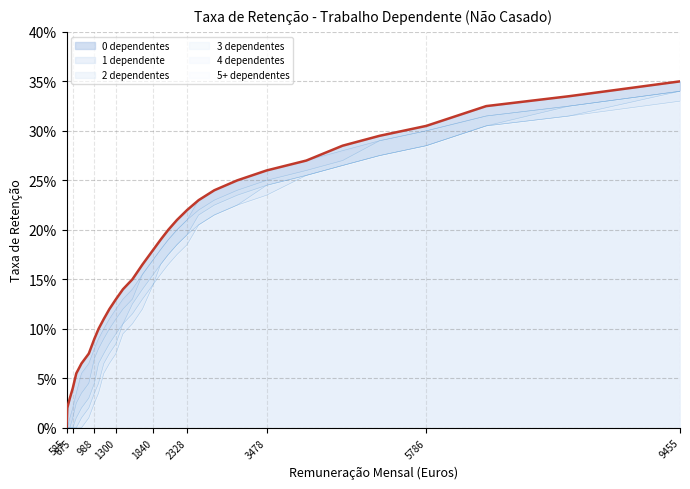

Reading left to right, extract all data points from this chart.

0 dependentes: 0.0	0.0	0.0	0.0	0.0	0.1	0.1	0.1	0.1	0.1	0.1	0.1	0.1	0.1	0.1	0.2	0.2	0.2	0.2	0.2	0.2	0.2	0.2	0.2	0.3	0.3	0.3	0.3	0.3	0.3	0.3	0.3
1 dependente: 0.0	0.0	0.0	0.0	0.0	0.0	0.1	0.1	0.1	0.1	0.1	0.1	0.1	0.1	0.1	0.2	0.2	0.2	0.2	0.2	0.2	0.2	0.2	0.2	0.3	0.3	0.3	0.3	0.3	0.3	0.3	0.3
2 dependentes: 0.0	0.0	0.0	0.0	0.0	0.0	0.0	0.0	0.1	0.1	0.1	0.1	0.1	0.1	0.1	0.2	0.2	0.2	0.2	0.2	0.2	0.2	0.2	0.2	0.2	0.3	0.3	0.3	0.3	0.3	0.3	0.3
3 dependentes: 0.0	0.0	0.0	0.0	0.0	0.0	0.0	0.0	0.0	0.1	0.1	0.1	0.1	0.1	0.1	0.1	0.2	0.2	0.2	0.2	0.2	0.2	0.2	0.2	0.2	0.3	0.3	0.3	0.3	0.3	0.3	0.3
4 dependentes: 0.0	0.0	0.0	0.0	0.0	0.0	0.0	0.0	0.0	0.0	0.1	0.1	0.1	0.1	0.1	0.1	0.1	0.2	0.2	0.2	0.2	0.2	0.2	0.2	0.2	0.3	0.3	0.3	0.3	0.3	0.3	0.3
5+ dependentes: 0.0	0.0	0.0	0.0	0.0	0.0	0.0	0.0	0.0	0.0	0.1	0.1	0.1	0.1	0.1	0.1	0.1	0.2	0.2	0.2	0.2	0.2	0.2	0.2	0.2	0.3	0.3	0.3	0.3	0.3	0.3	0.3